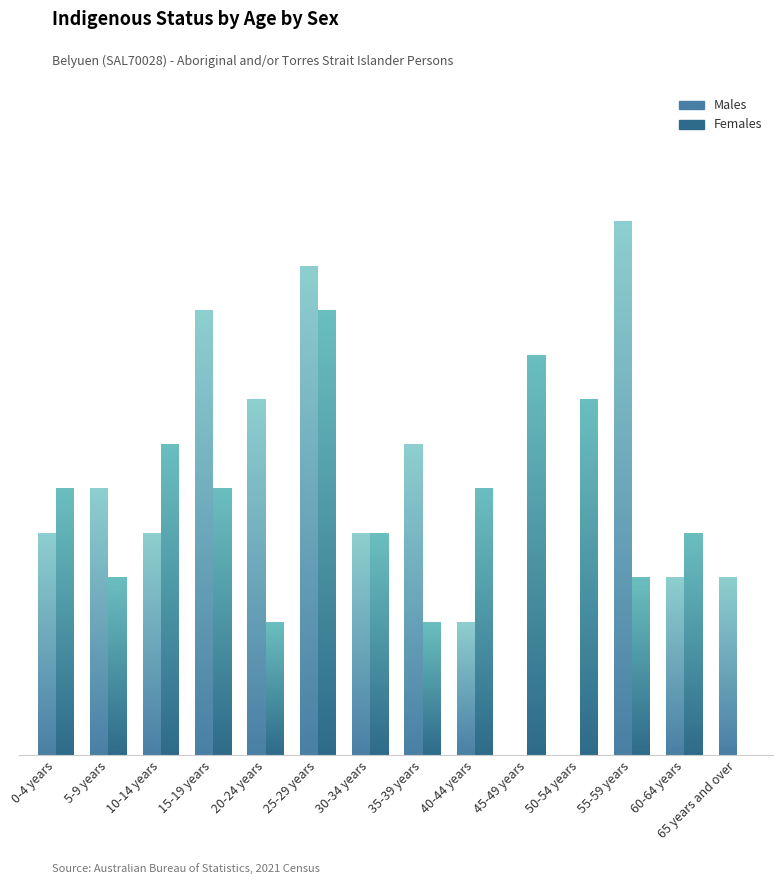

At 55-59 years, list the series in order from largest to smallest.

Males, Females